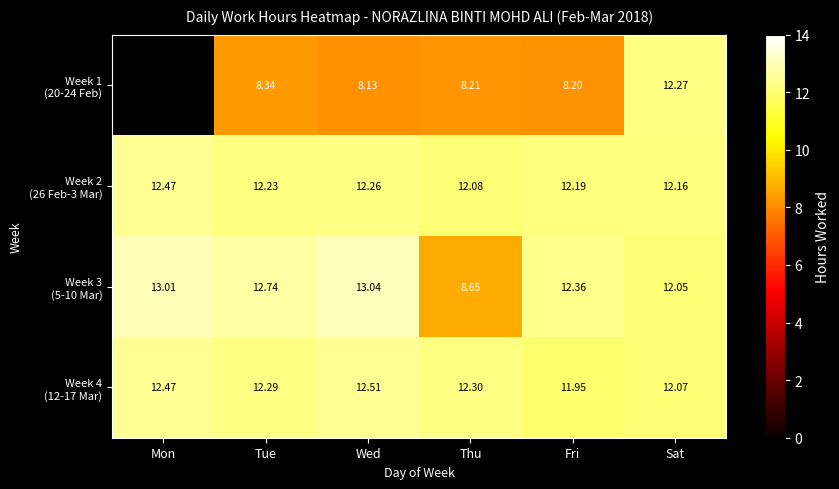

At which label does Week 3 (5-10 Mar) reach its peak?

Wed